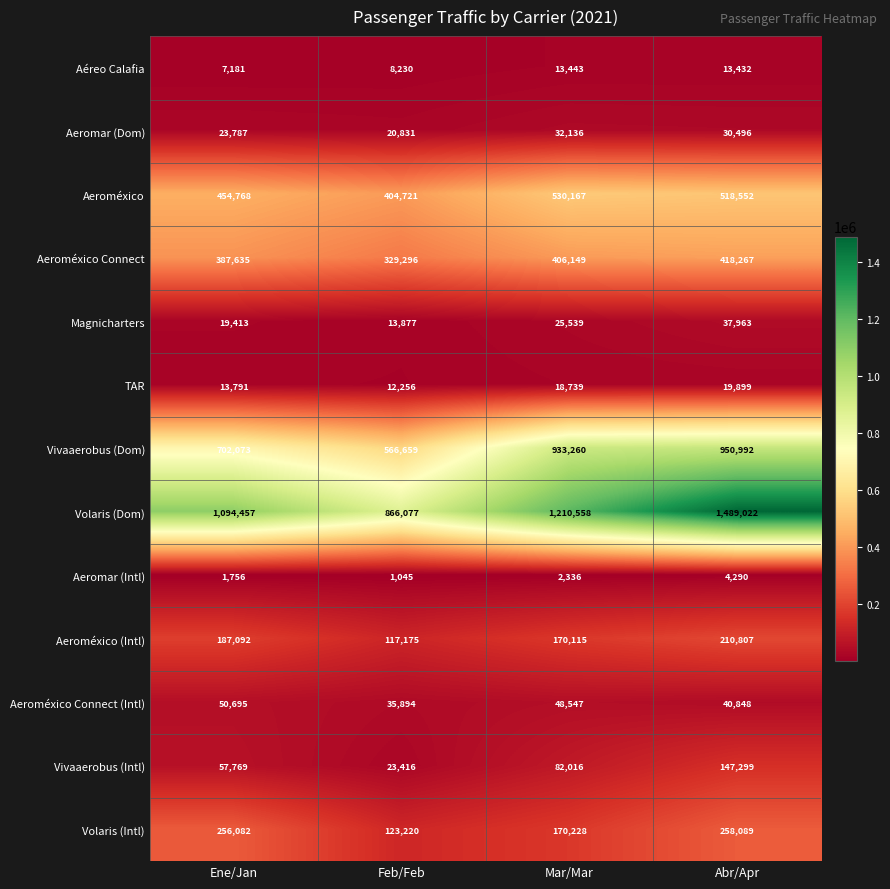

Which series has the widest spread of values?

Volaris (Dom)